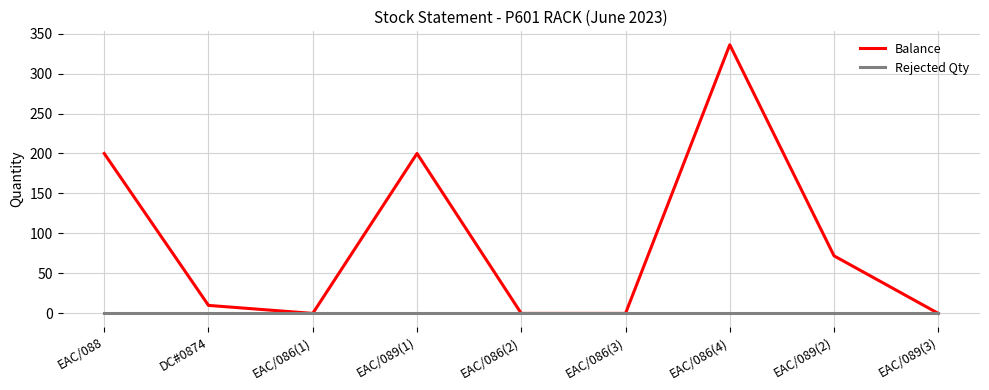

At how many categories does at least one series exceed 287?

1